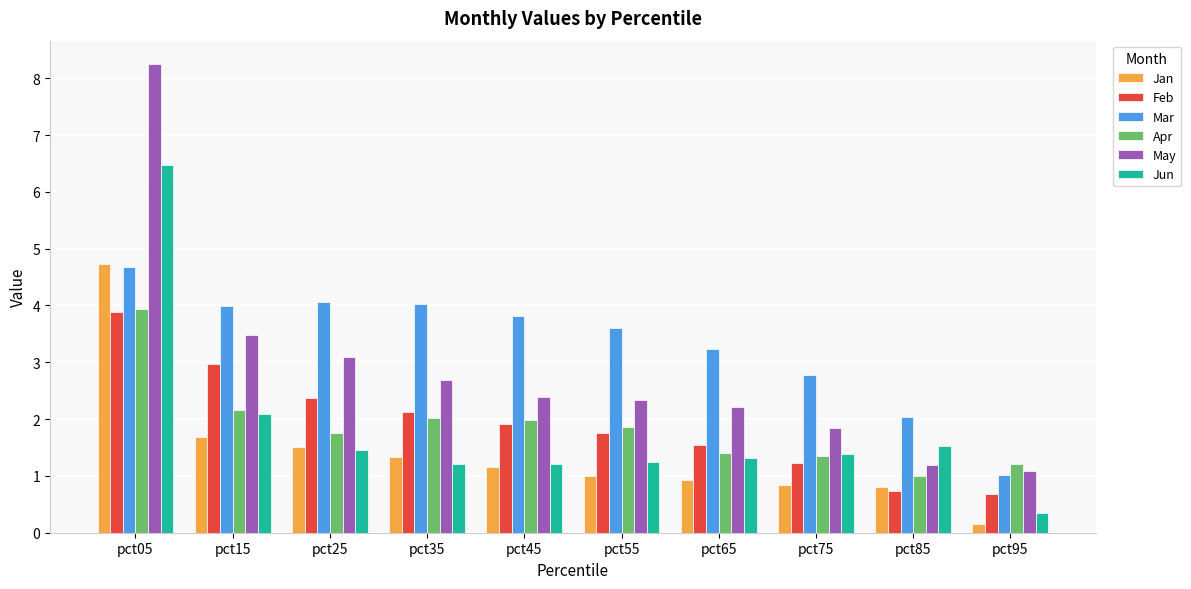

What is the difference between the highest and lowest values at pct85?

1.3